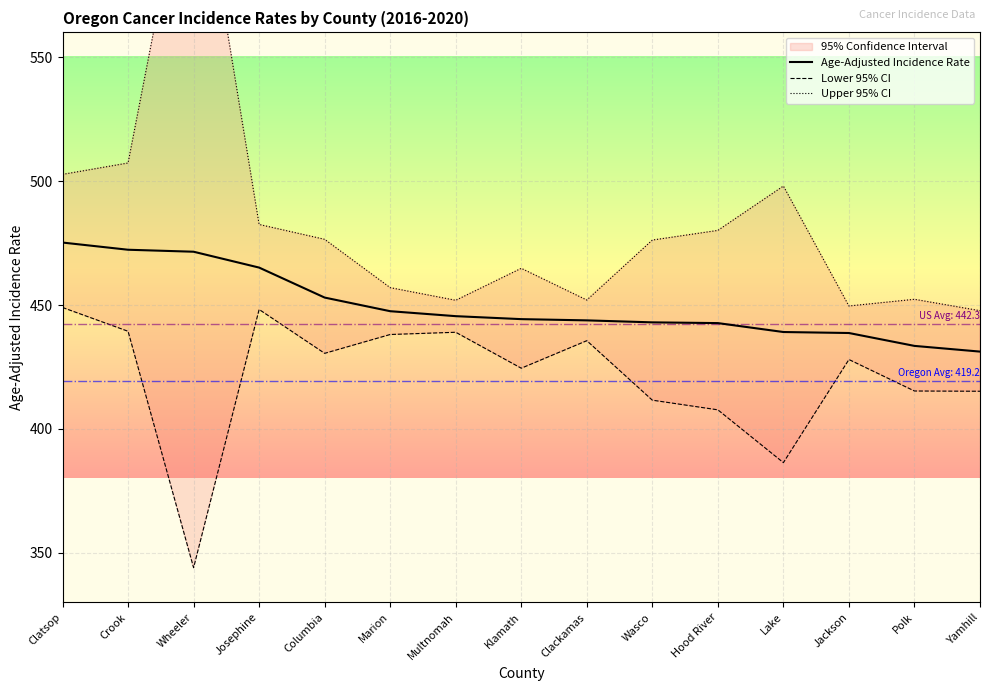

True or false: Lower 95% CI and Upper 95% CI cross at least once.

False